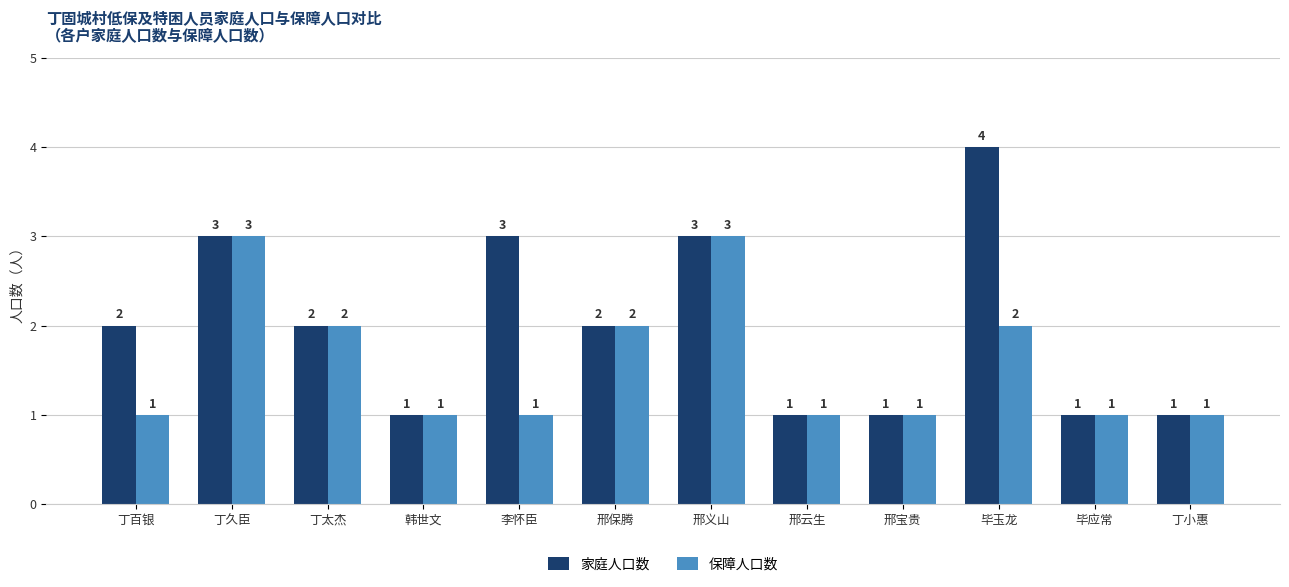

List the series in order of their overall mean, lowest first.

保障人口数, 家庭人口数